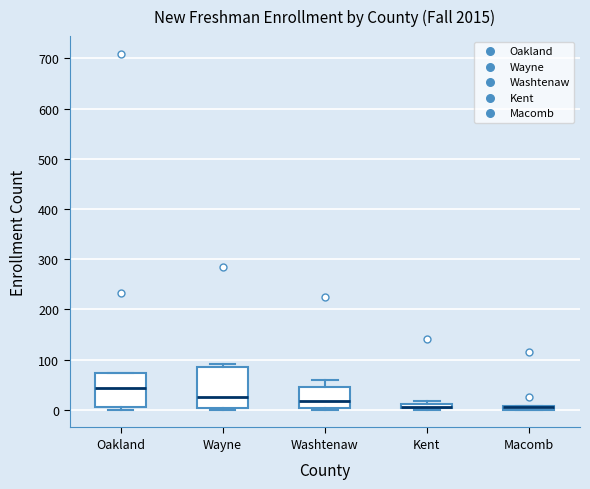

Where is the lower edge of the box for Kent on the y-axis? The values are not printed on the chart, so give them approximately, as read against the axis.

0